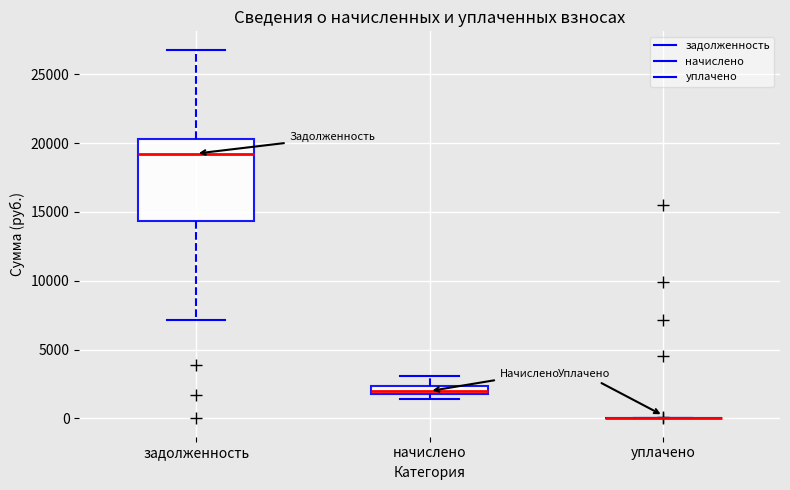

Where does the lower whisker of the box for задолженность end on the y-axis? The values are not printed on the chart, so give them approximately, as read against the axis.

7000